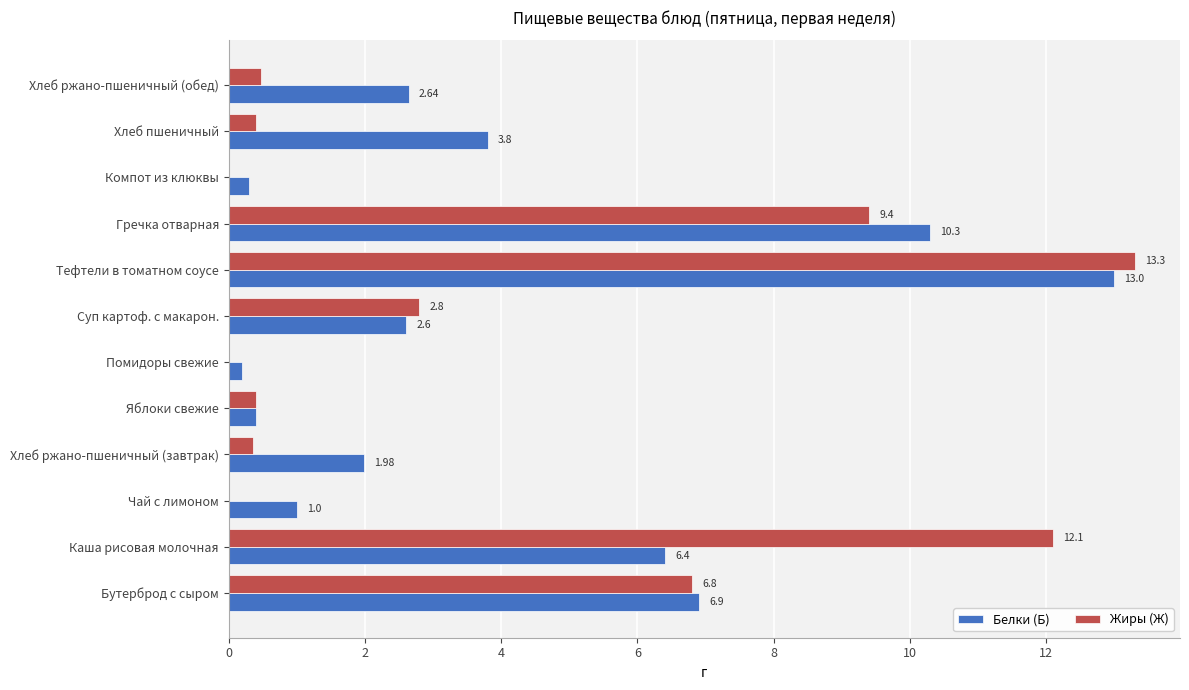

Between Хлеб ржано-пшеничный (завтрак) and Суп картоф. с макарон., which series saw the biggest shift?

Жиры (Ж)